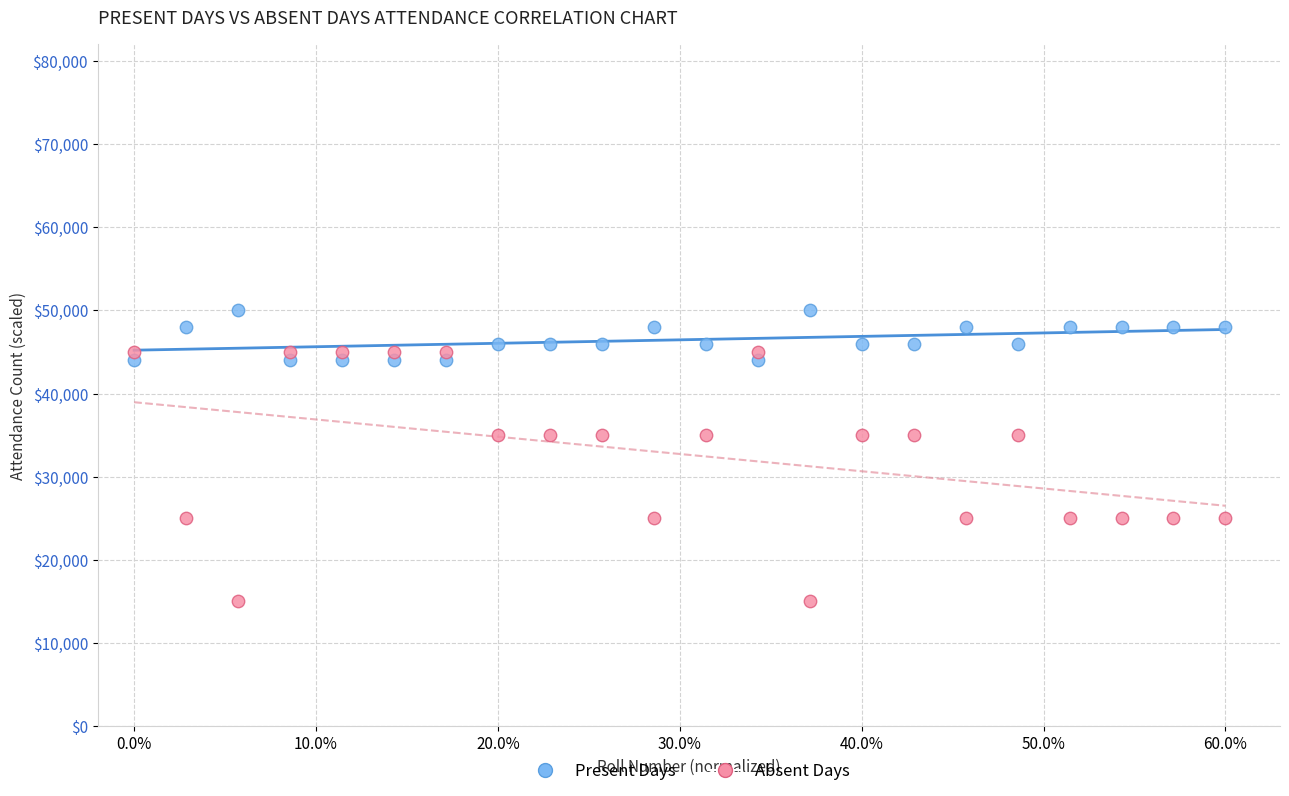

Which series contains the highest Y value?

Present Days